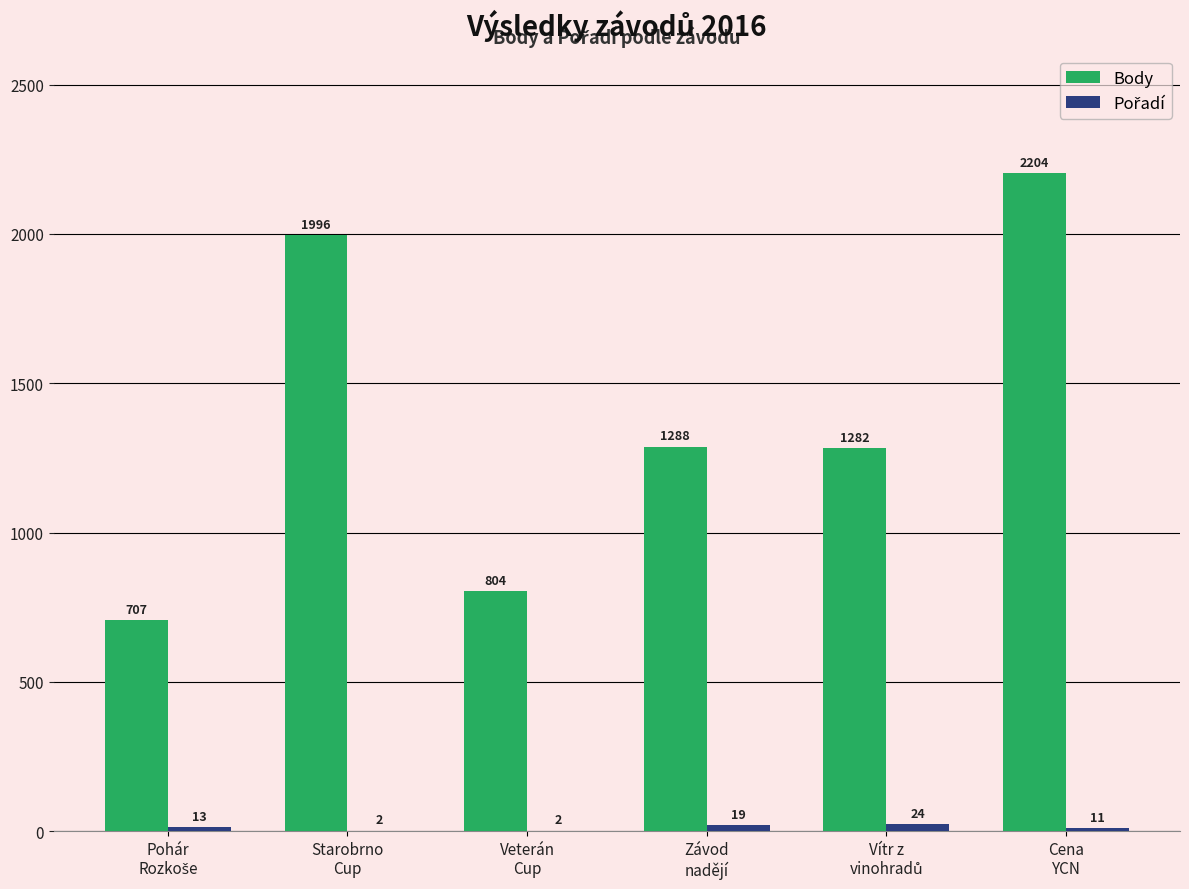

What is the maximum value shown in the chart?

2204